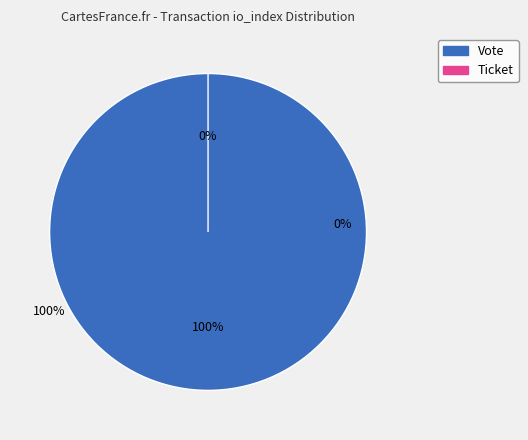

What percentage do Vote and Ticket together represent?

100.0%